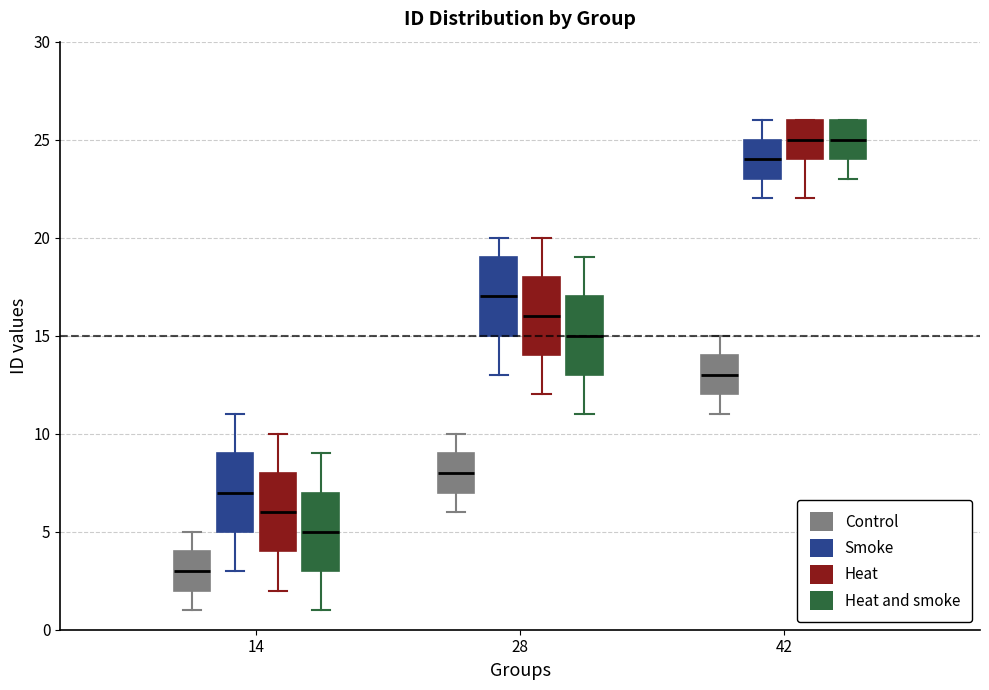

Reading left to right, transcribe this box plot: for each box, give where its median line is, the range the box spans, and where its two whiskers end, as read against the y-axis. The values are not printed on the chart, so give them approximately, as read against the axis.

14 (Control): median 3, box 2 to 4, whiskers 1 to 5
14 (Smoke): median 7, box 5 to 9, whiskers 3 to 11
14 (Heat): median 6, box 4 to 8, whiskers 2 to 10
14 (Heat and smoke): median 5, box 3 to 7, whiskers 1 to 9
28 (Control): median 8, box 7 to 9, whiskers 6 to 10
28 (Smoke): median 17, box 15 to 19, whiskers 13 to 20
28 (Heat): median 16, box 14 to 18, whiskers 12 to 20
28 (Heat and smoke): median 15, box 13 to 17, whiskers 11 to 19
42 (Control): median 13, box 12 to 14, whiskers 11 to 15
42 (Smoke): median 24, box 23 to 25, whiskers 22 to 26
42 (Heat): median 25, box 24 to 26, whiskers 22 to 26
42 (Heat and smoke): median 25, box 24 to 26, whiskers 23 to 26